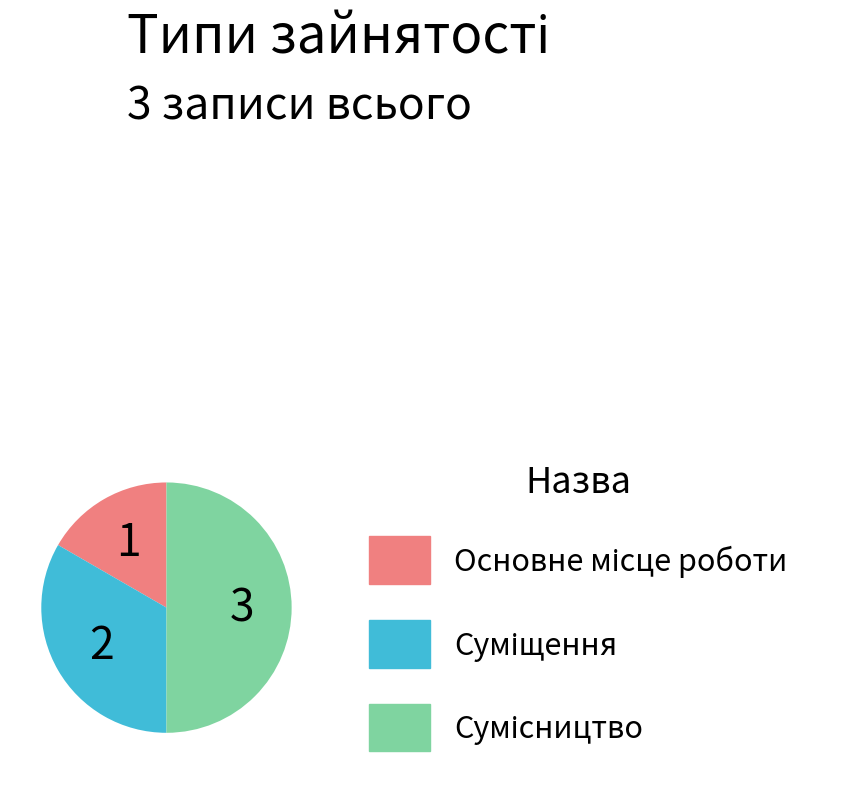

How many slices are in this pie chart?

3